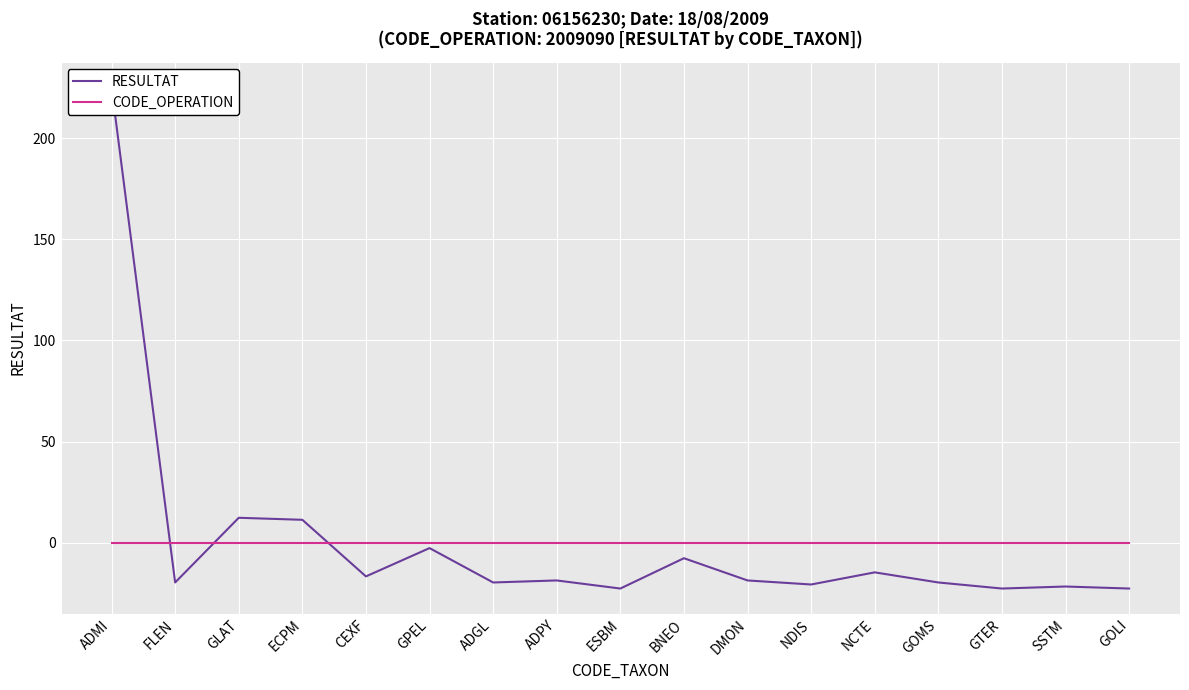

True or false: RESULTAT has more than 2 interior local peaks.

True